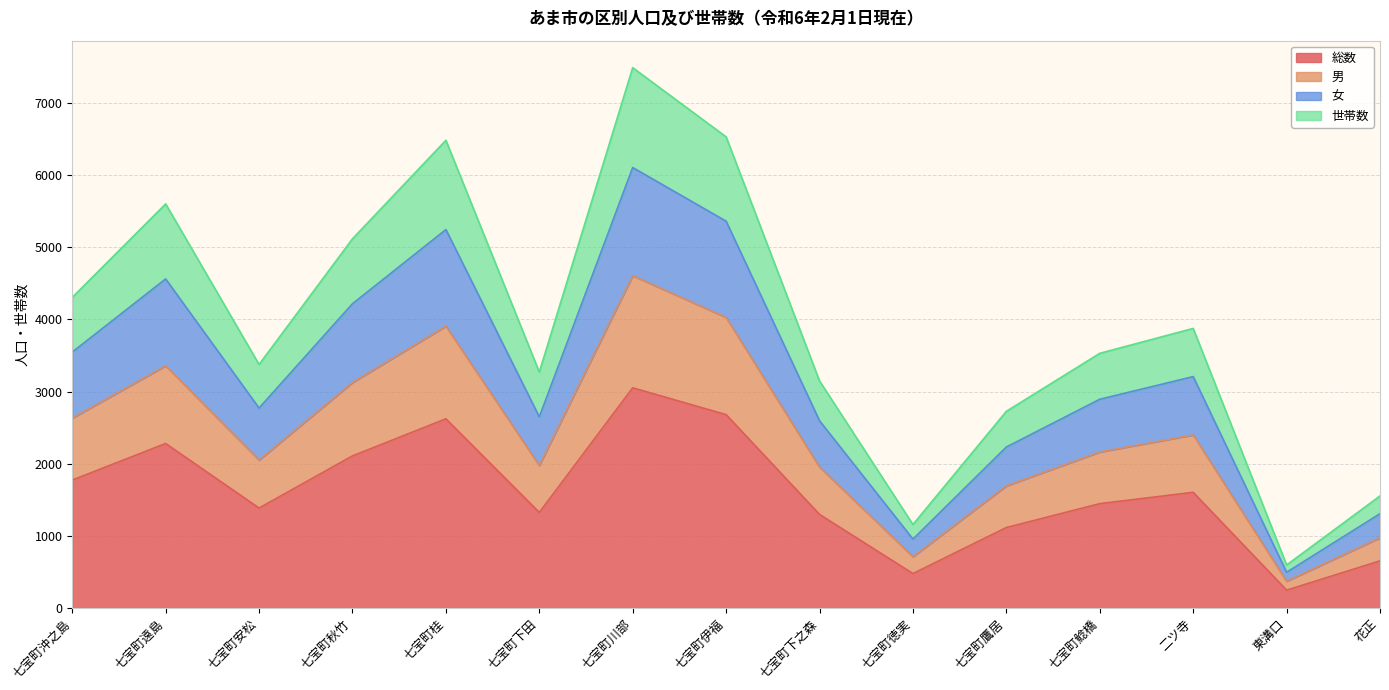

What is the highest value of the 総数 series?

3053